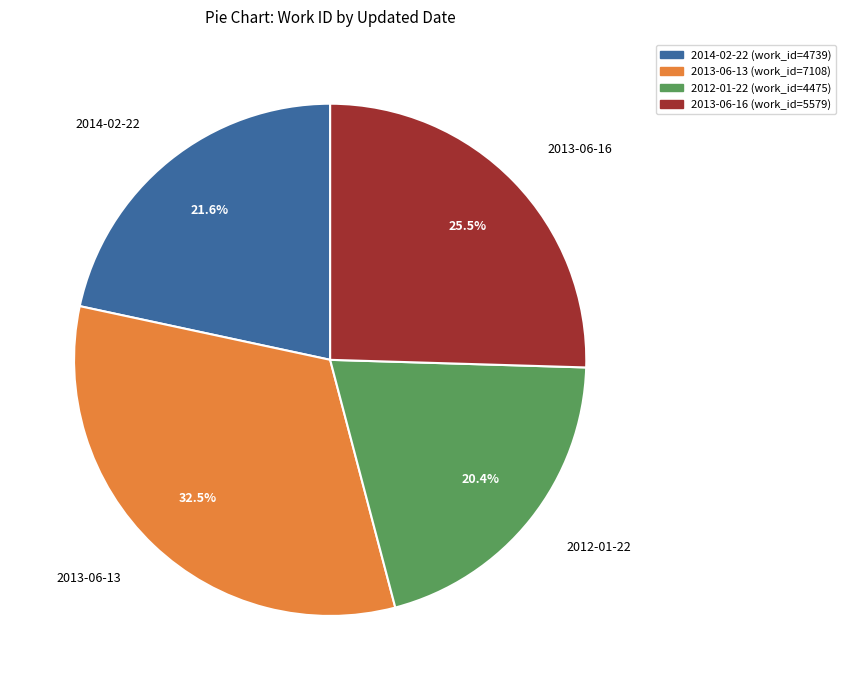

Does 2013-06-16 represent more than half of the total?

No